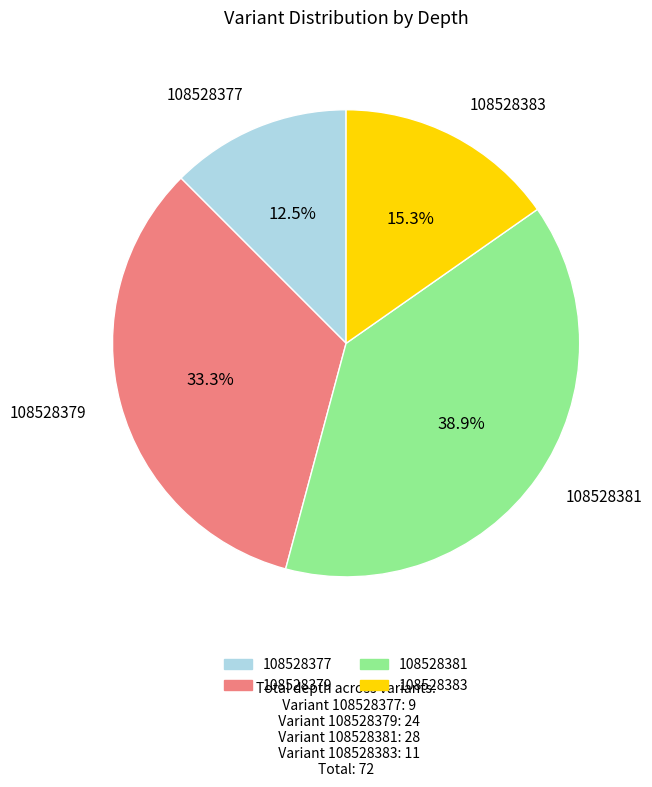

How many segments does this pie chart have?

4